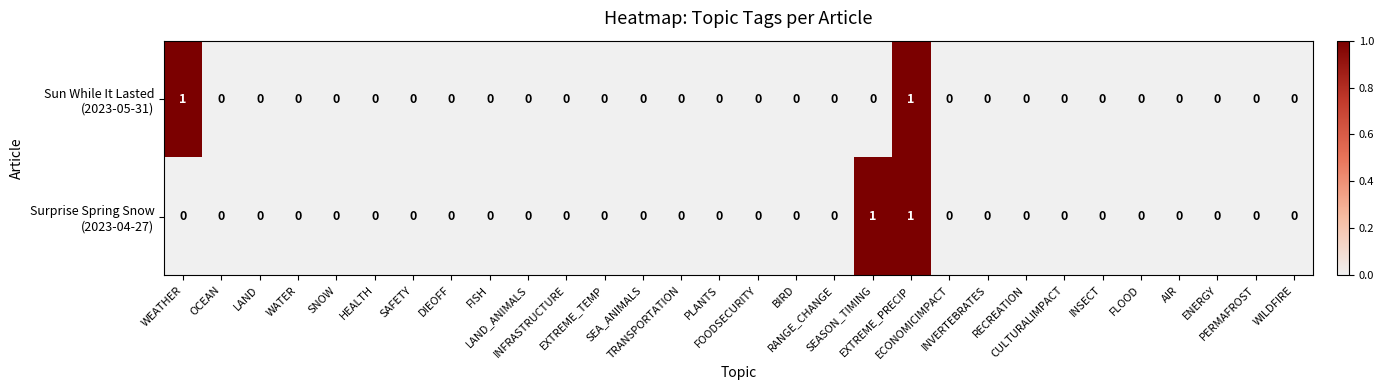

Which series has the largest total across all categories?

Sun While It Lasted (2023-05-31)